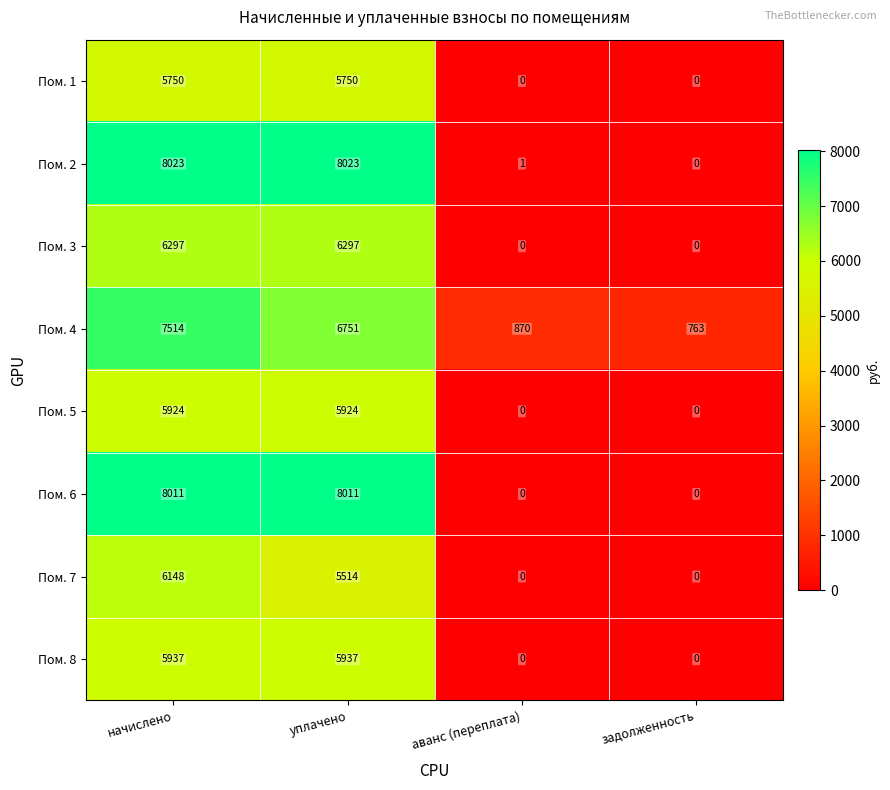

At which category is the sum across all series the highest?

начислено